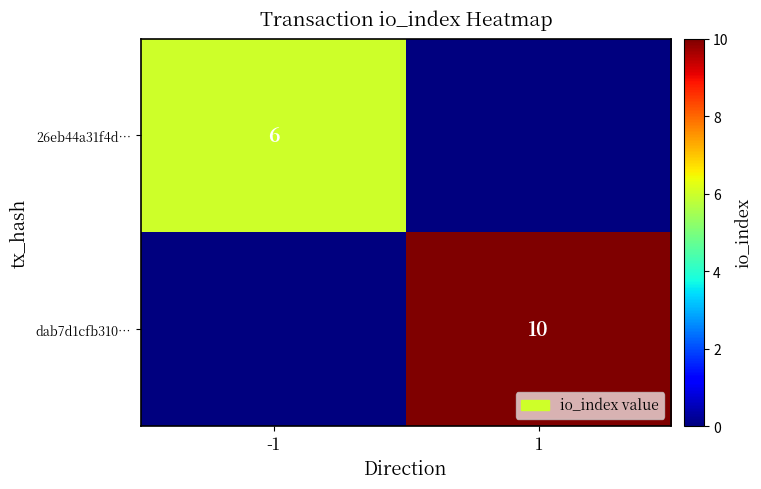

What is the difference between the highest and lowest values at -1?

6